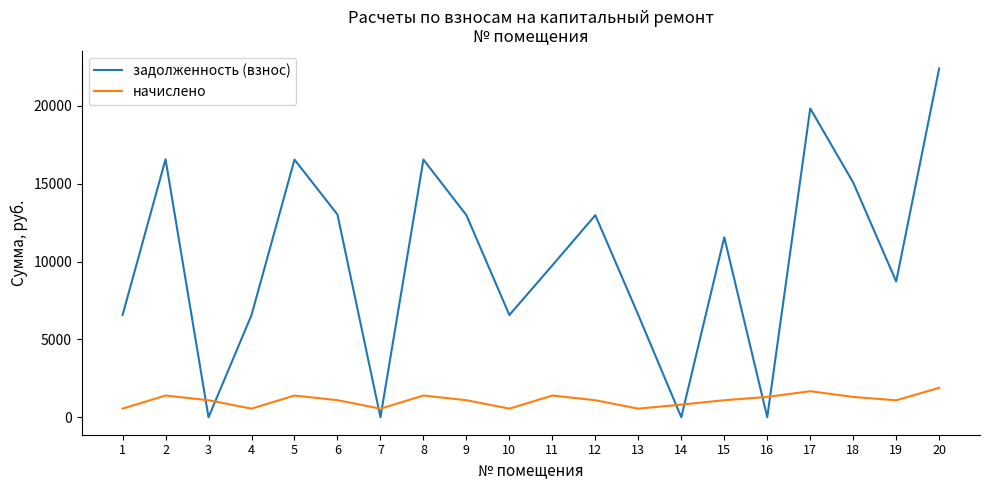

What is the difference between the highest and lowest values at 11?

8361.0